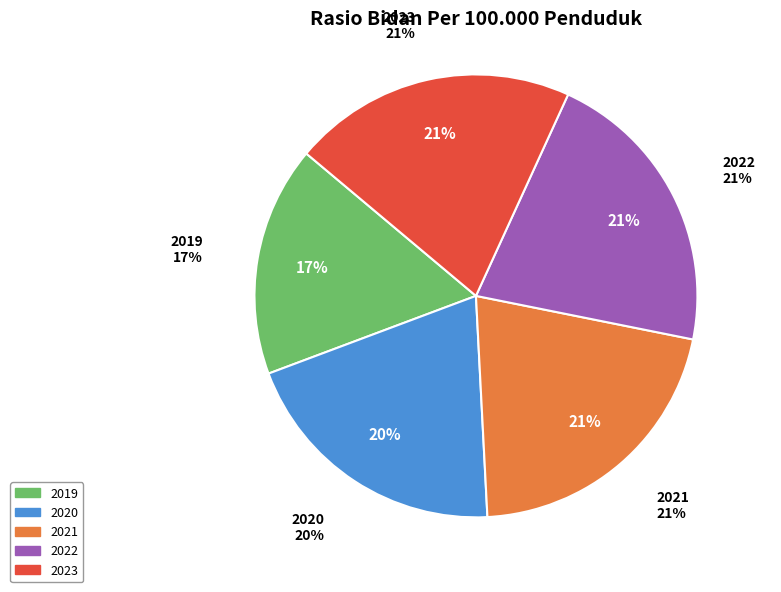

To the nearest percent, what is the combined percentage of 2023 and 2020?

41%